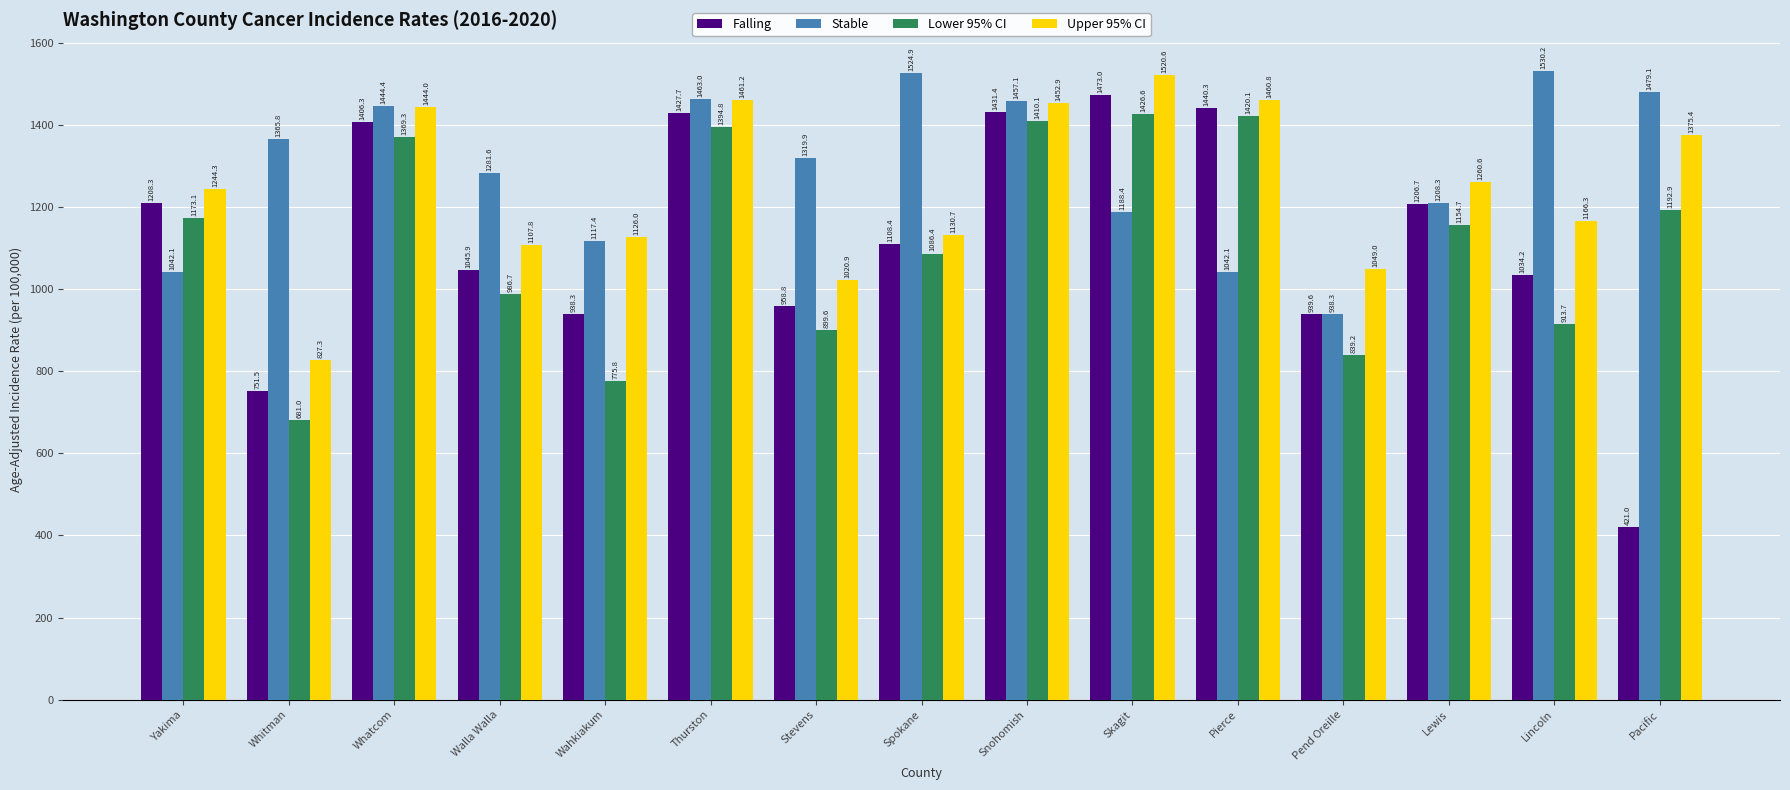

At which category is the sum across all series the highest?

Snohomish